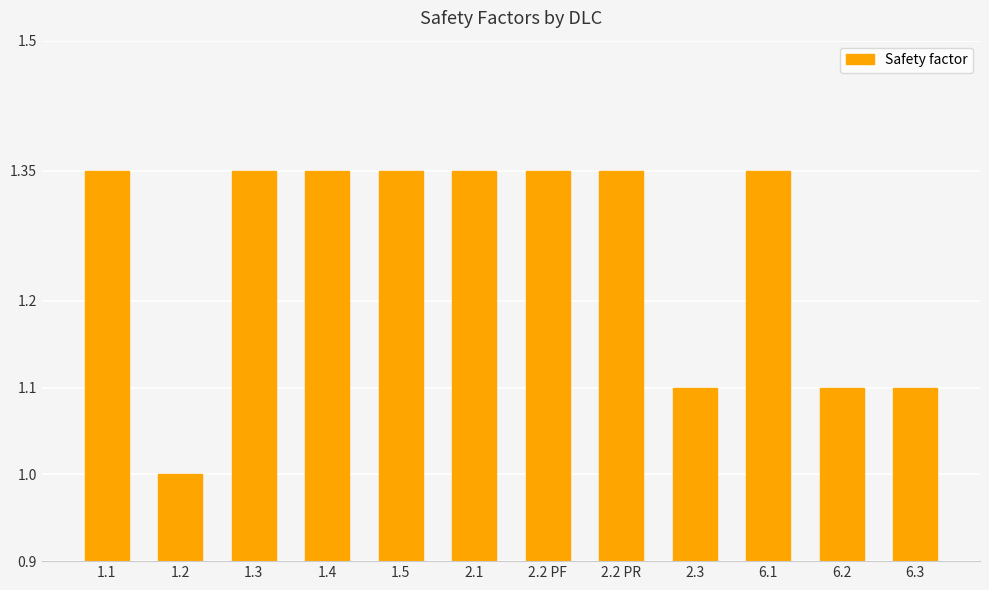

What is the average value?

1.3